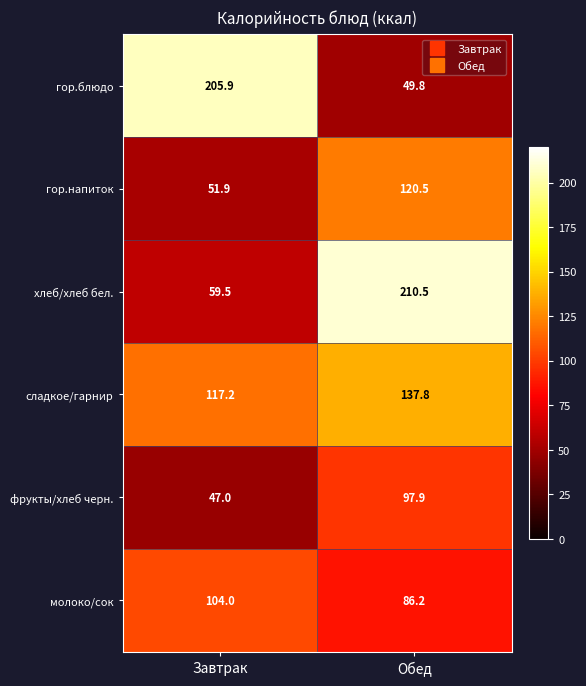

What value does the фрукты/хлеб черн. series have at Завтрак?

47.0